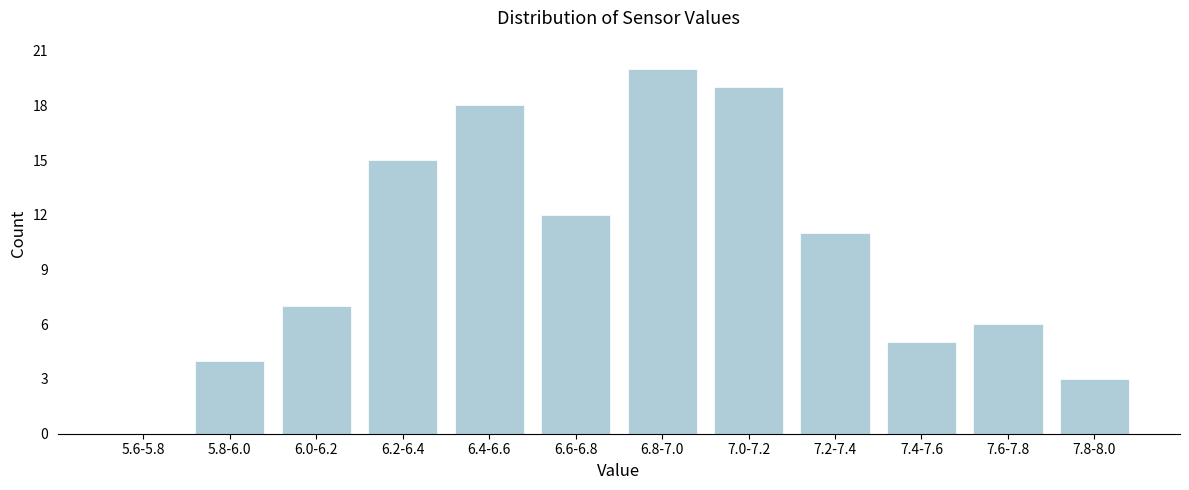

Reading left to right, list all the values displayed in this chart.

5.6-5.8=0	5.8-6.0=4	6.0-6.2=7	6.2-6.4=15	6.4-6.6=18	6.6-6.8=12	6.8-7.0=20	7.0-7.2=19	7.2-7.4=11	7.4-7.6=5	7.6-7.8=6	7.8-8.0=3